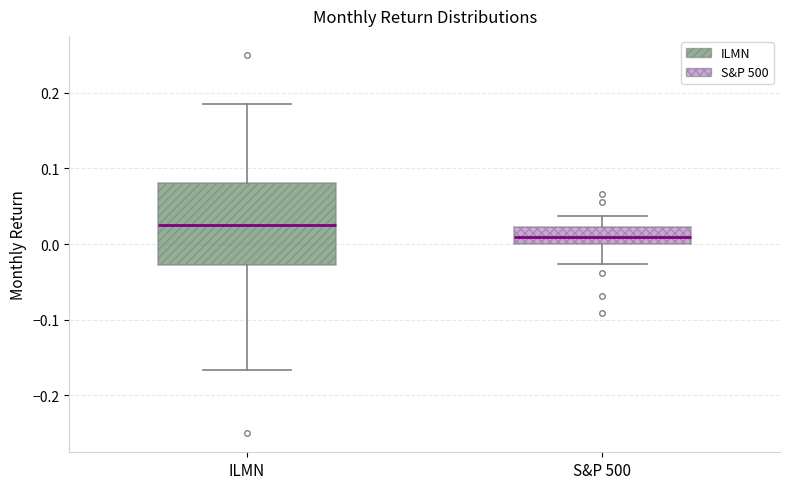

Reading left to right, transcribe this box plot: for each box, give where its median line is, the range the box spans, and where its two whiskers end, as read against the y-axis. The values are not printed on the chart, so give them approximately, as read against the axis.

ILMN: median 0.03, box -0.03 to 0.08, whiskers -0.17 to 0.19
S&P 500: median 0.01, box 0.00 to 0.02, whiskers -0.03 to 0.04